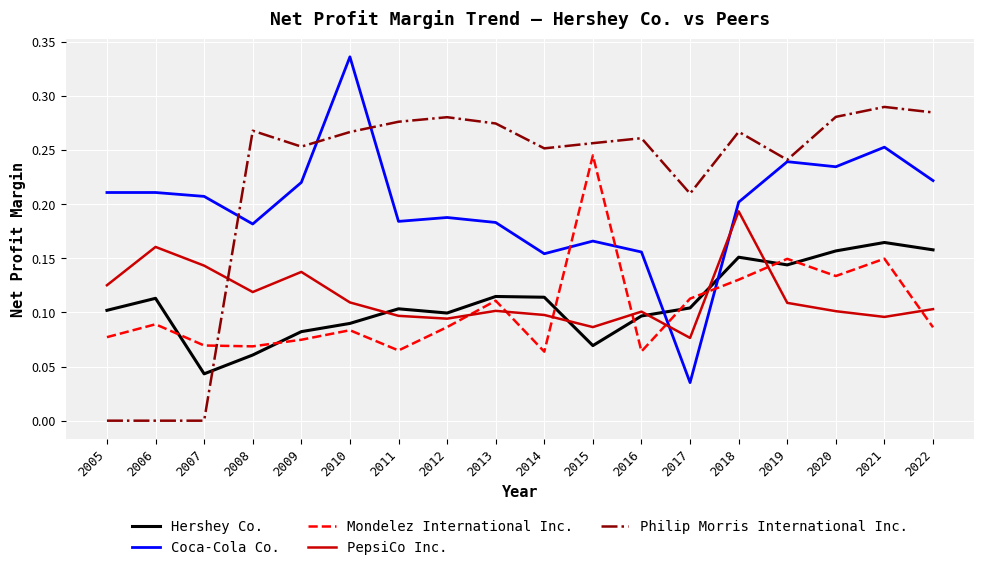

Which category has the highest value across all series?

2010